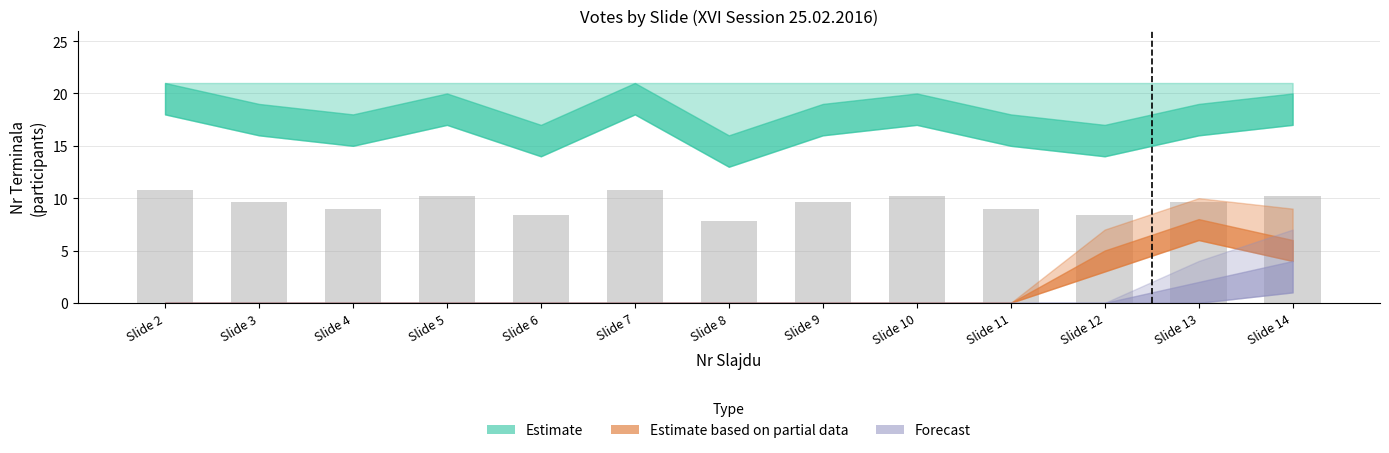

Is it true that the value at Slide 9 is 9.6?

True